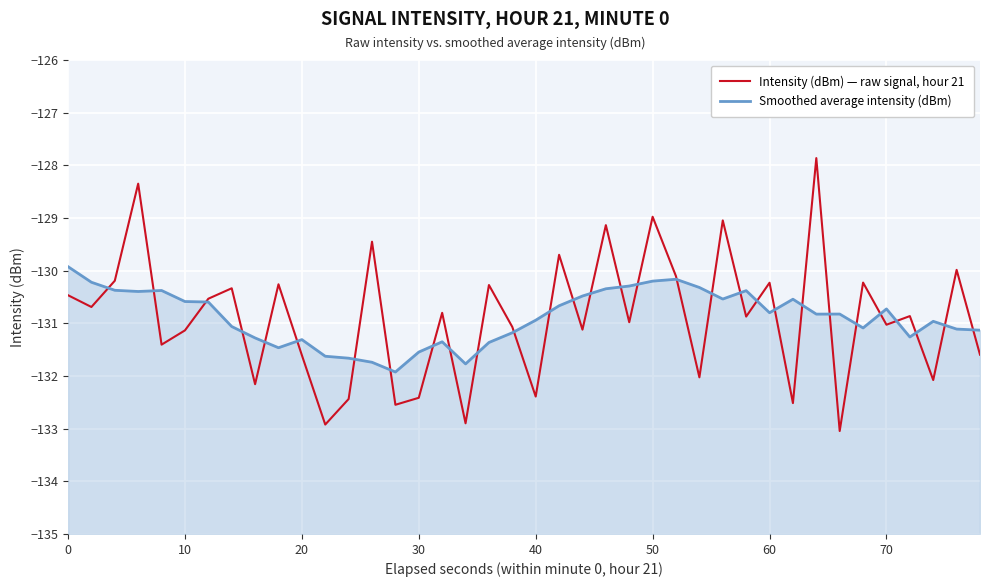

How many distinct data groups are displayed?

2